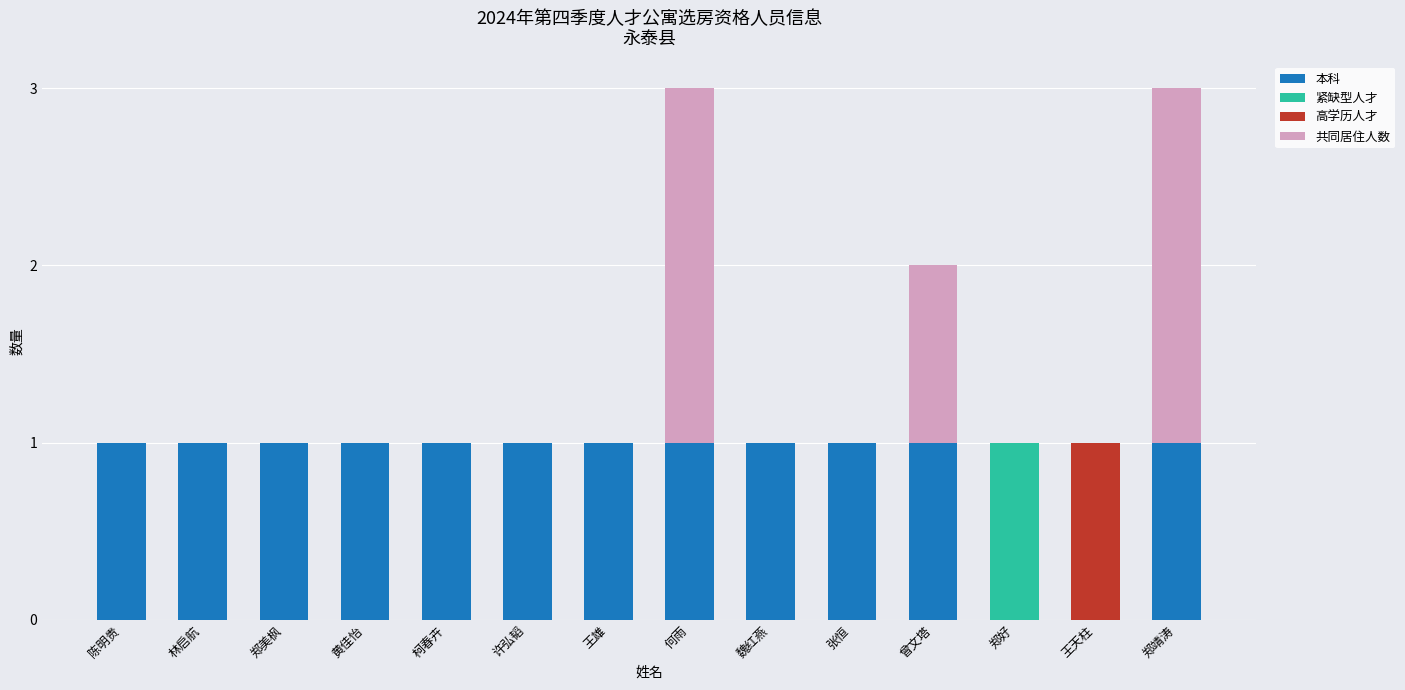

The value of 本科 at 柯春卉 is 1. True or false?

True